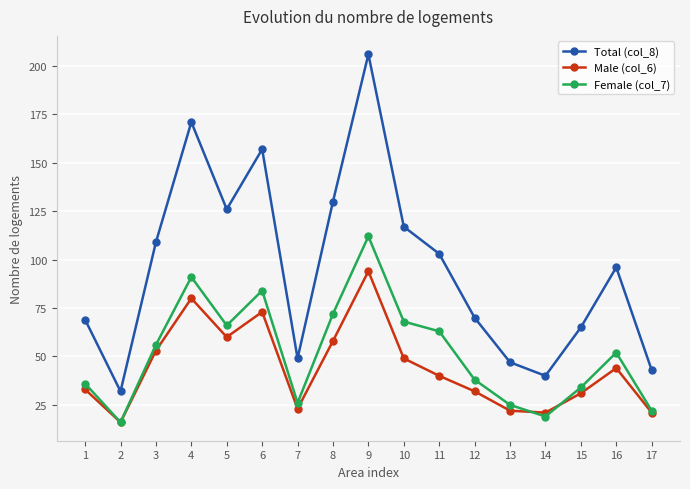

True or false: Total (col_8) and Female (col_7) intersect in this chart.

False